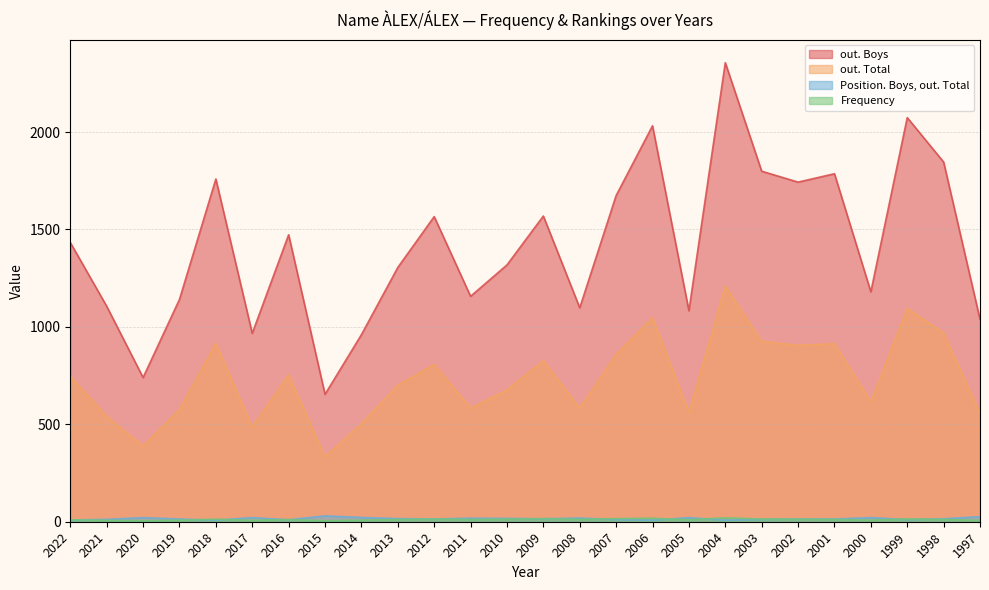

True or false: out. Total has more than 0 interior local peaks.

True